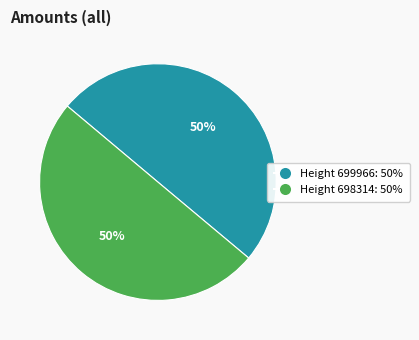

To the nearest percent, what is the average slice percentage?

50%